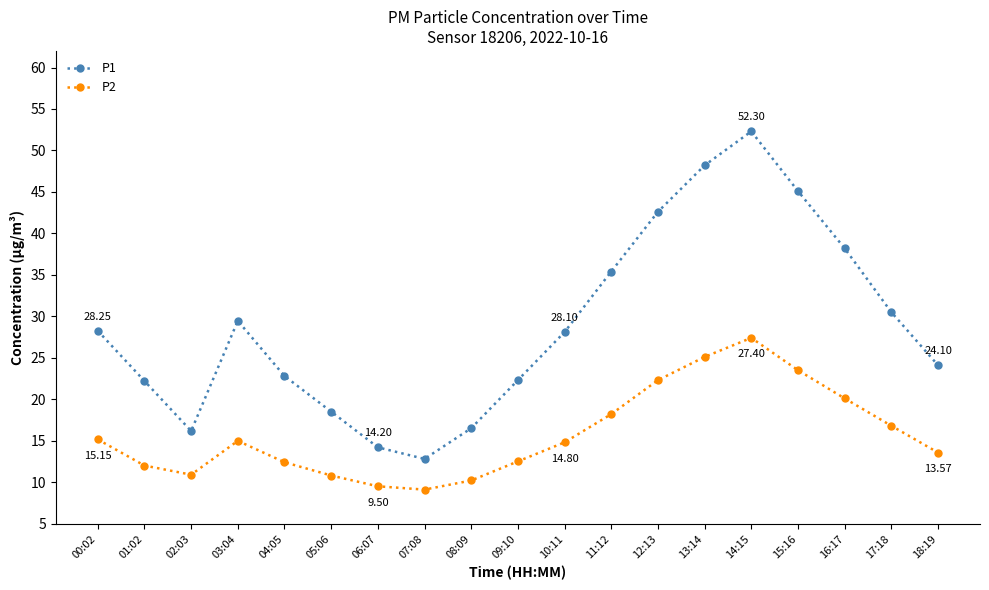

Is this an area chart (filled region under the line)?

No